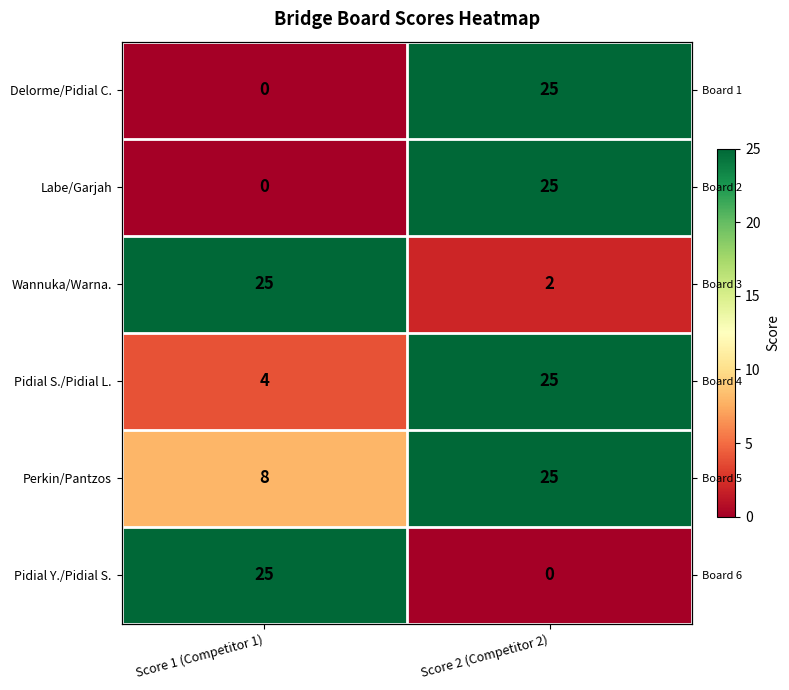

The Labe/Garjah series shows 25 at Score 2 (Competitor 2). True or false?

True